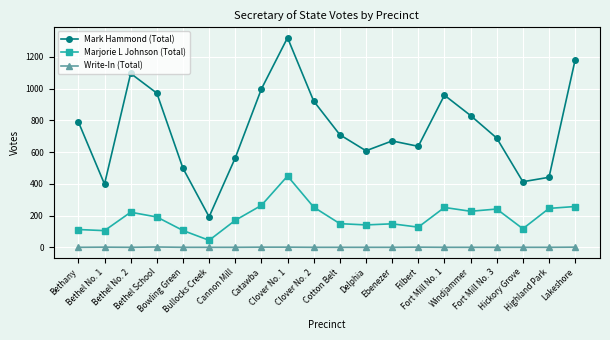

Rank the series by their maximum value, from lowest to highest.

Write-In (Total), Marjorie L Johnson (Total), Mark Hammond (Total)